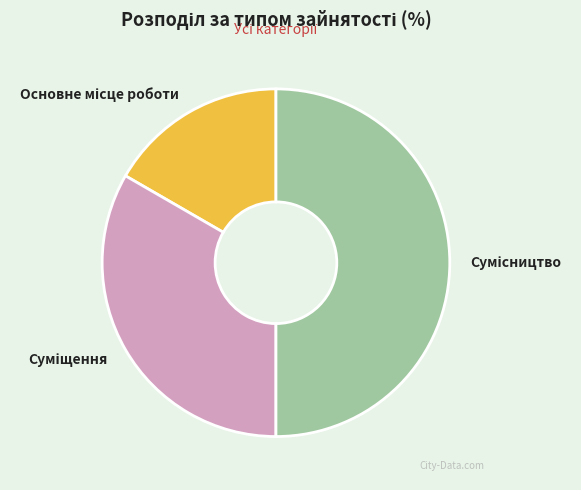

Count the number of slices in the pie.

3